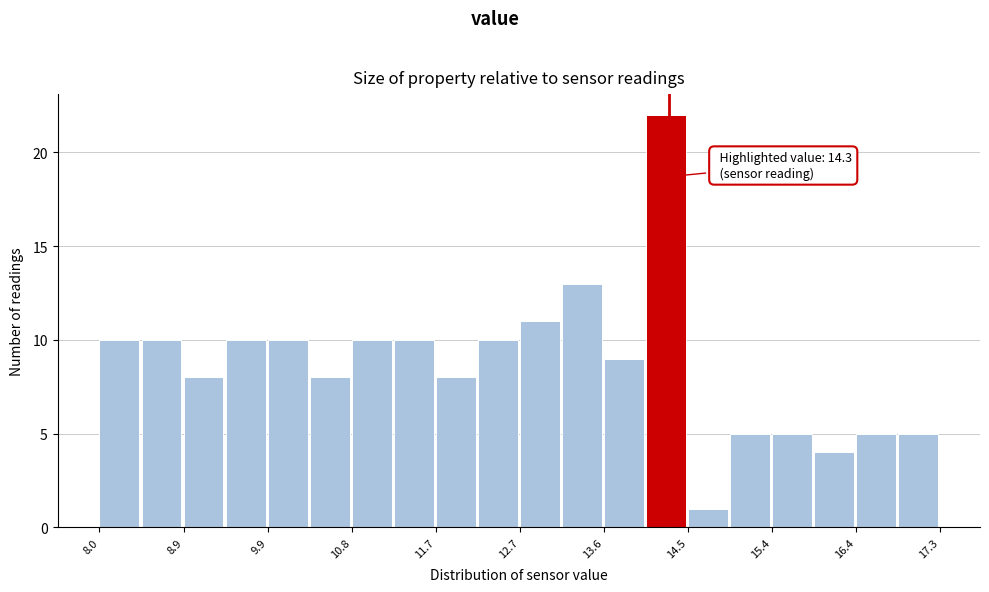

Over which range of the x-axis is the bar tallest?

14.0 to 14.5